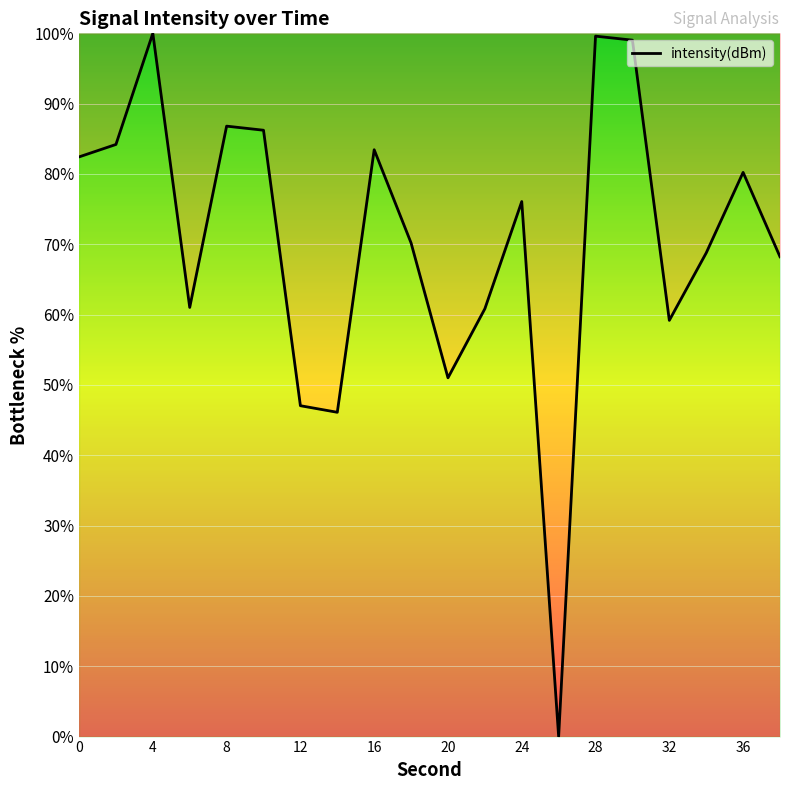

What is the greatest value displayed?

100.0